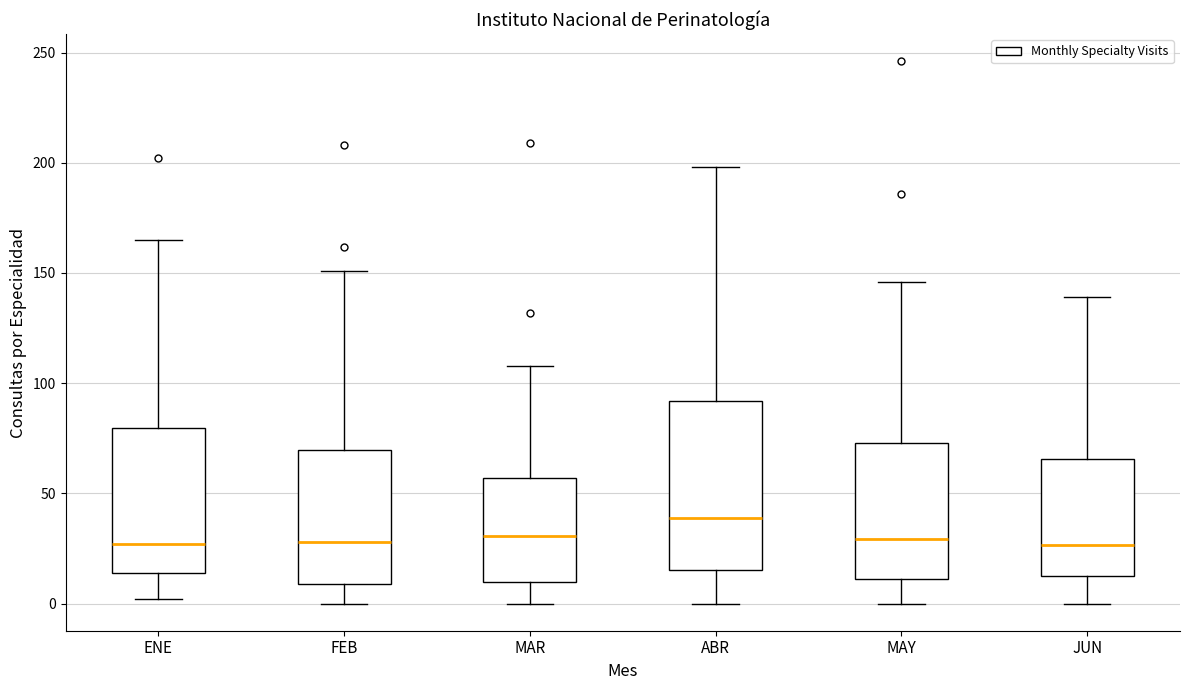

Where does the upper whisker of the box for ABR end on the y-axis? The values are not printed on the chart, so give them approximately, as read against the axis.

200